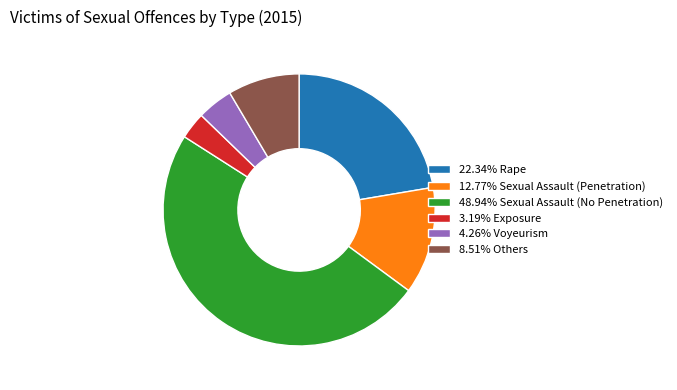

Count the number of slices in the pie.

6